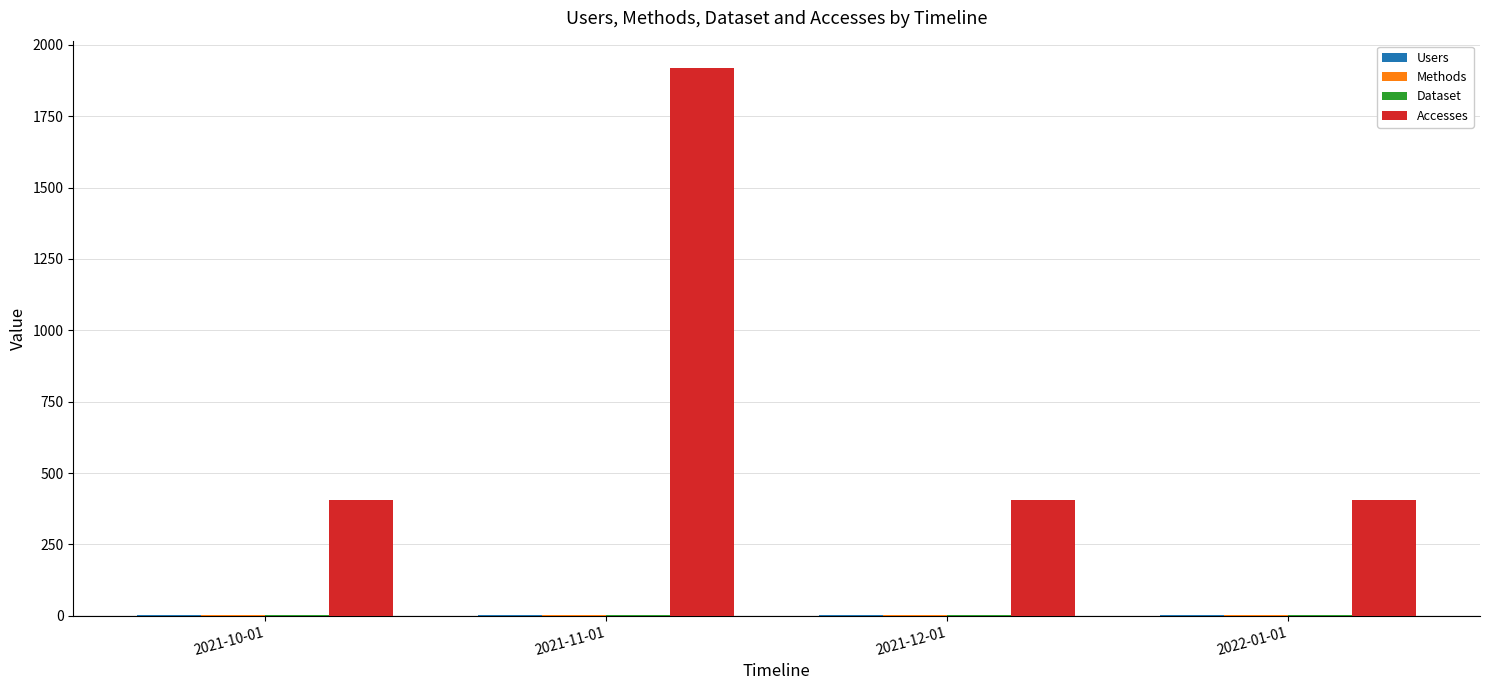

At which label does Accesses reach its peak?

2021-11-01